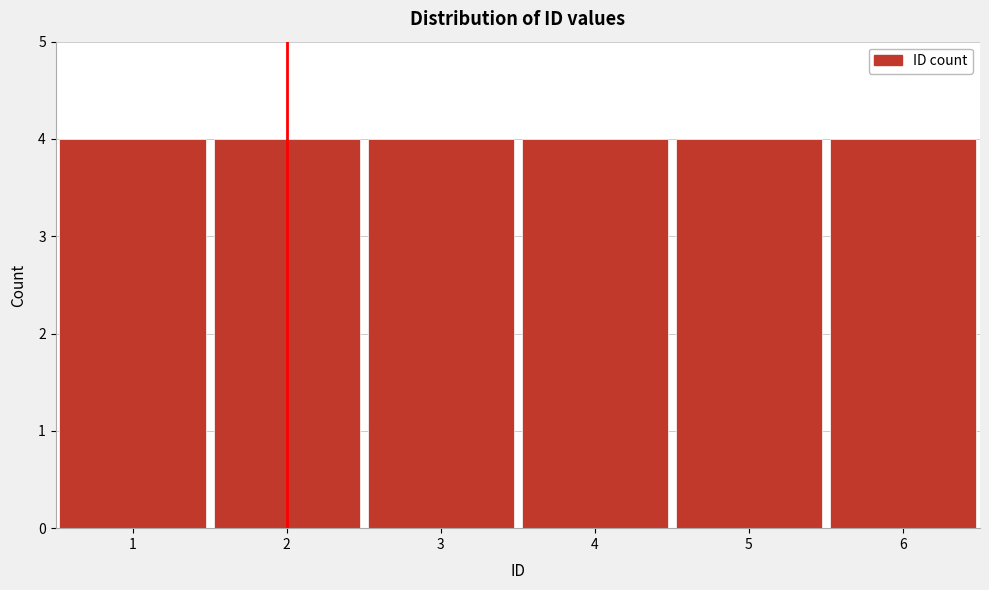

Reading left to right, list every bar in this chart as the range it spans on the x-axis followed by its height. The values are not printed on the chart, so give them approximately, as read against the axis.

0.5 to 1.5: 4
1.5 to 2.5: 4
2.5 to 3.5: 4
3.5 to 4.5: 4
4.5 to 5.5: 4
5.5 to 6.5: 4